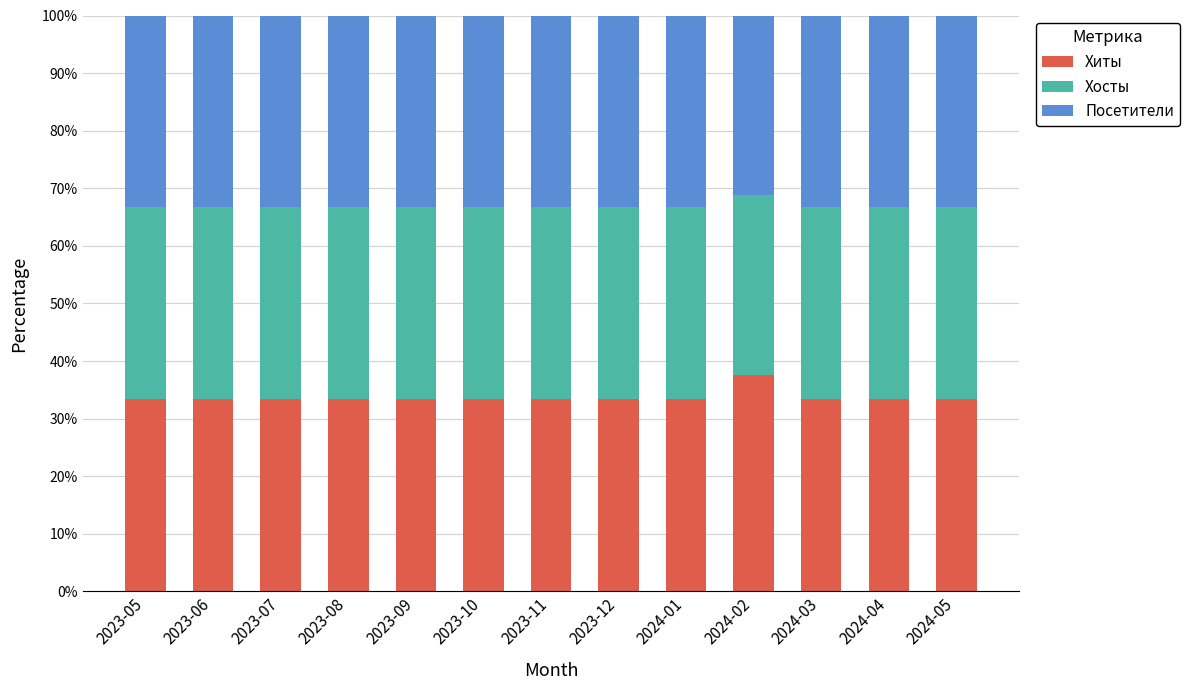

The value of Хиты at 2023-12 is 33.3. True or false?

True